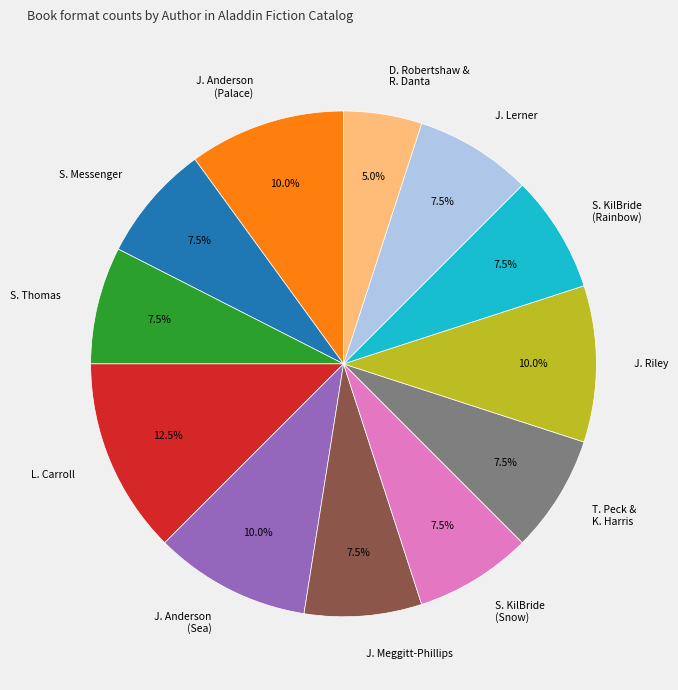

What is the smallest slice in the pie chart?

D. Robertshaw & R. Danta